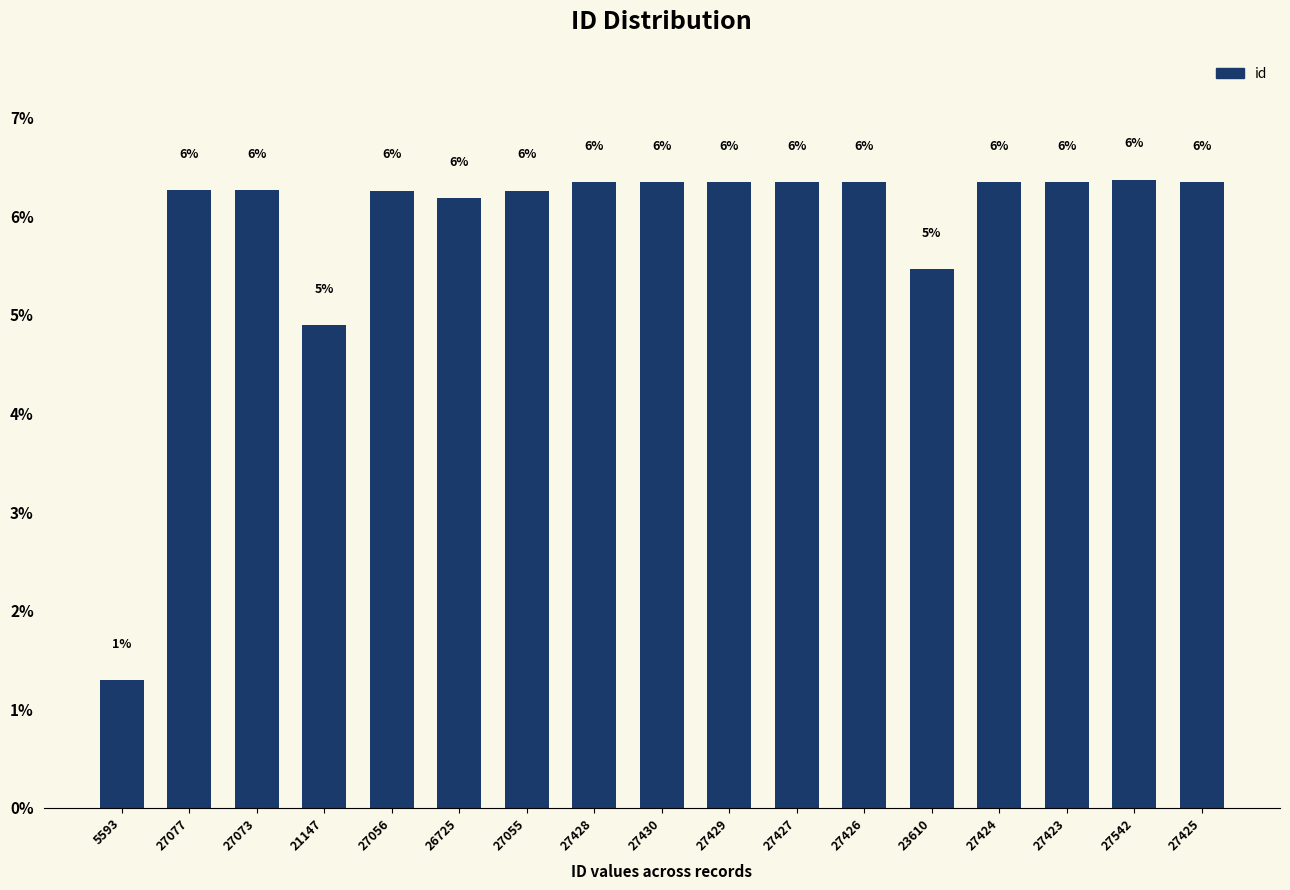

Are the bars horizontal?

No